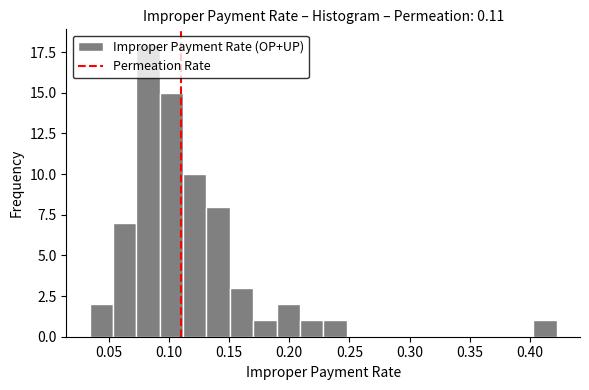

Read against the x-axis, roughly where is the centre of the tallest bar?

0.085